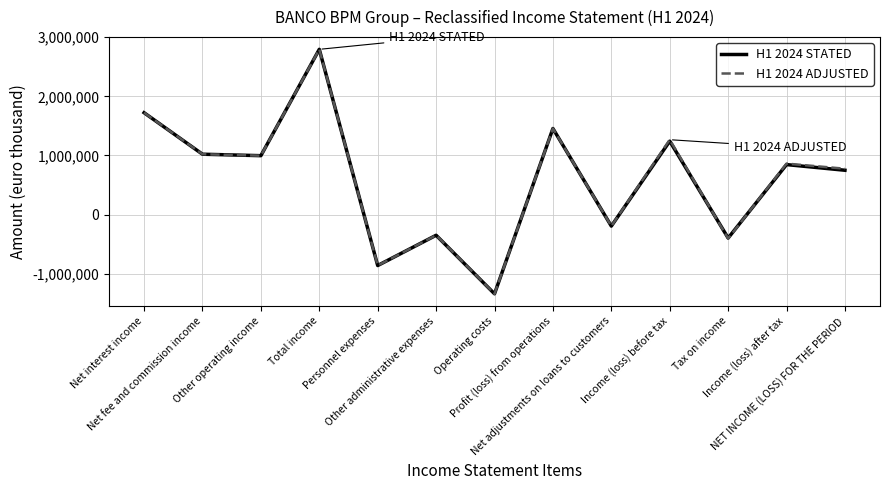

At which label does H1 2024 ADJUSTED first exceed 862652?

Net interest income